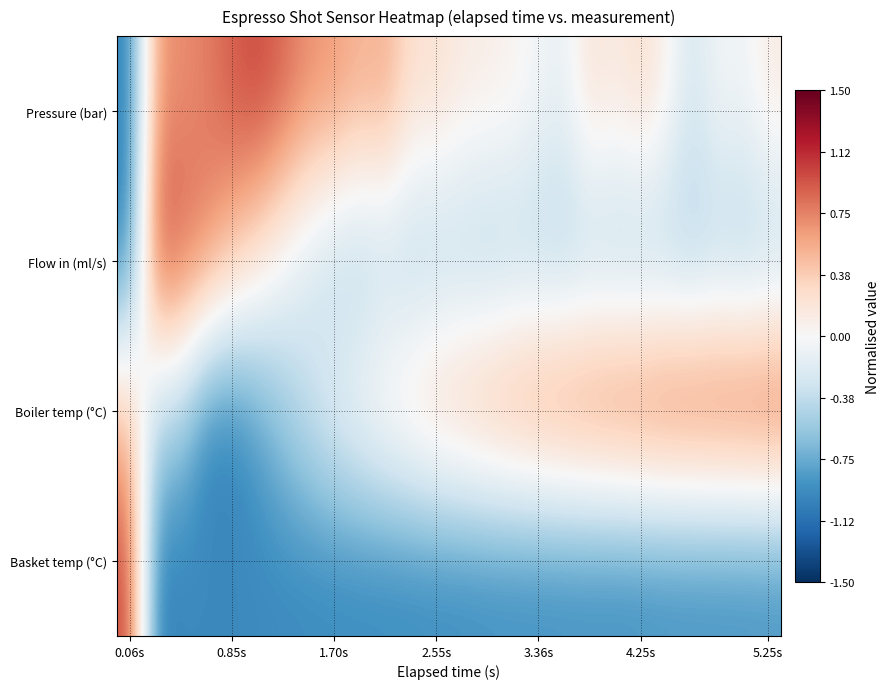

Which category has the lowest value across all series?

0.06s